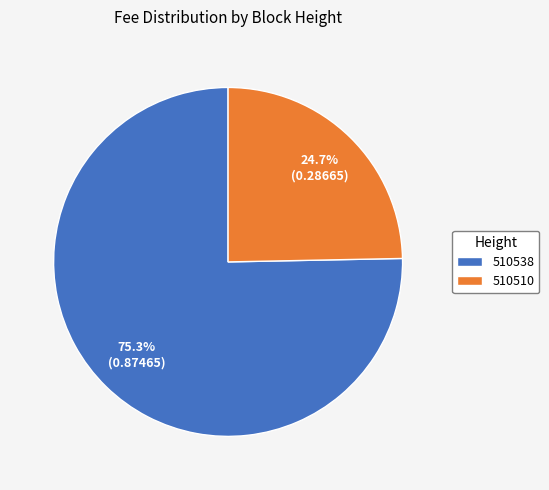

Which category has the smallest portion of the pie?

510510